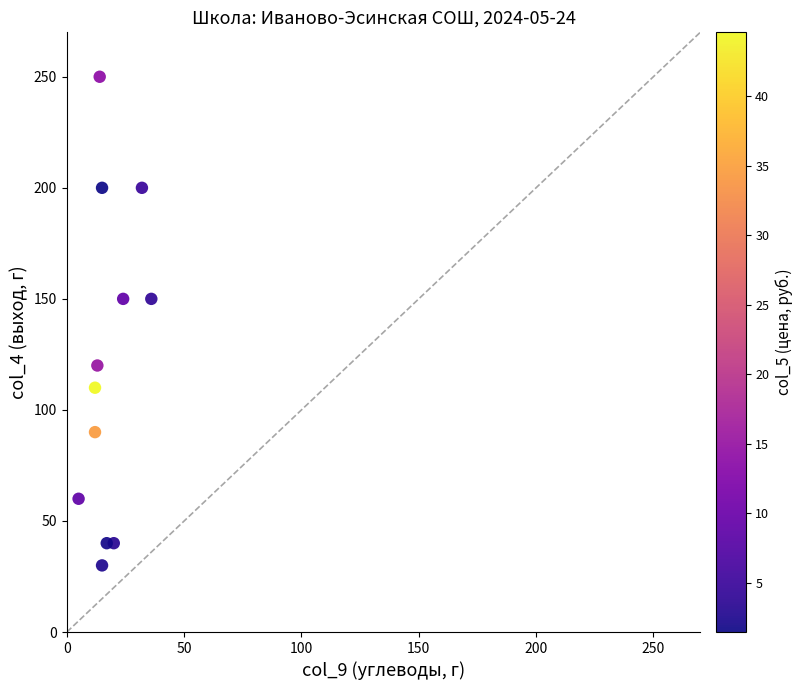

What is the range of Y values (max minus min)?

220